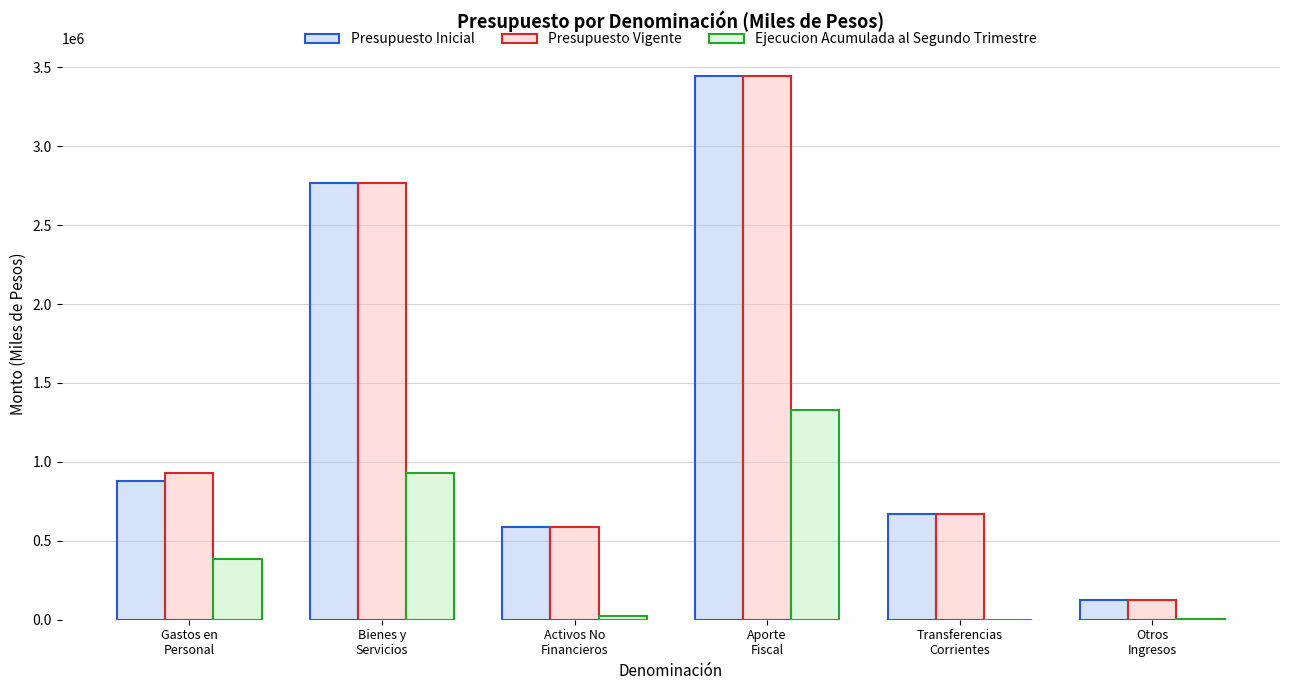

What is the sum of all Presupuesto Vigente values?

8533566